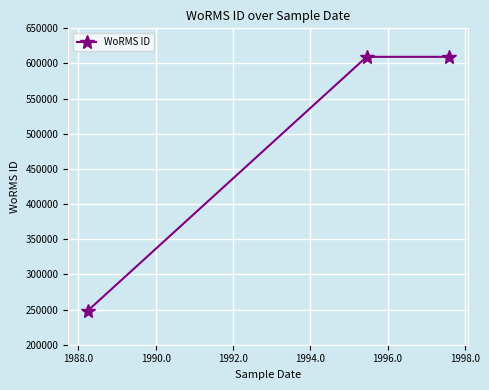

Is this an area chart (filled region under the line)?

No